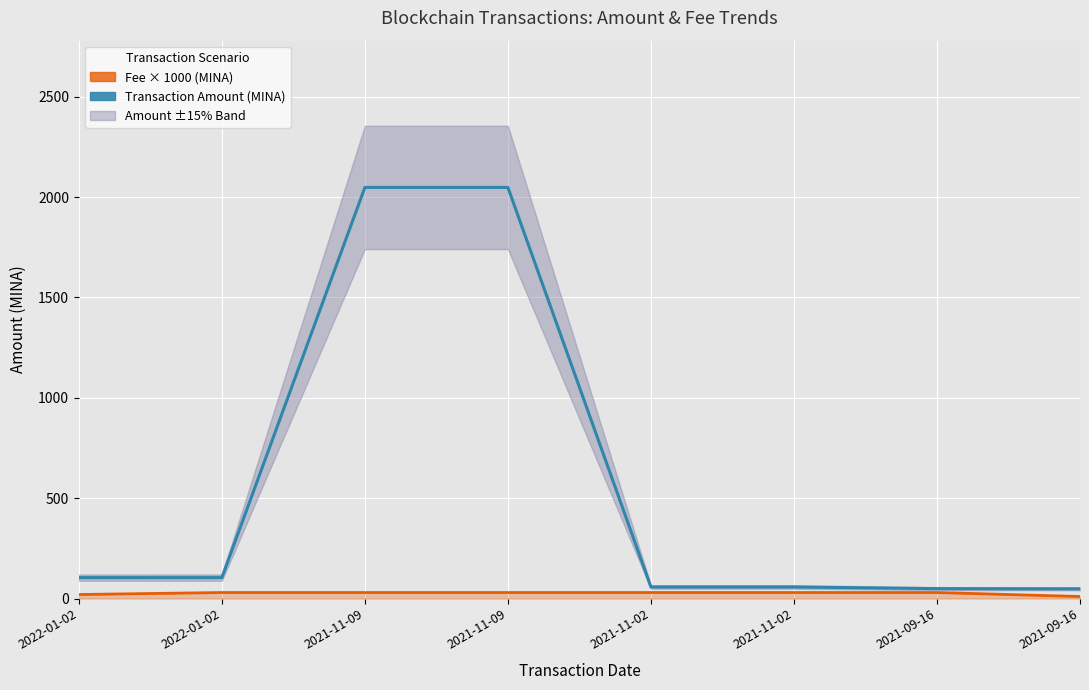

True or false: Fee × 1000 (MINA) and Transaction Amount (MINA) intersect in this chart.

False